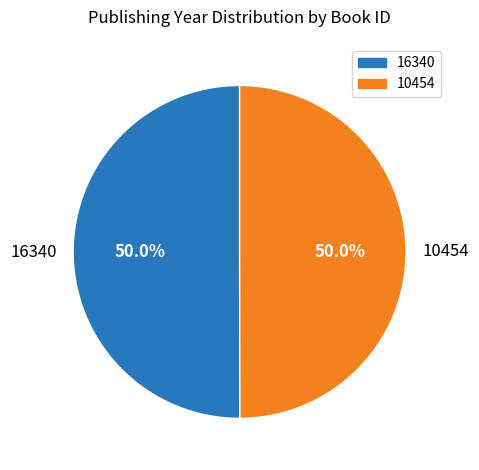

To the nearest percent, what percentage of the pie is 10454?

50%